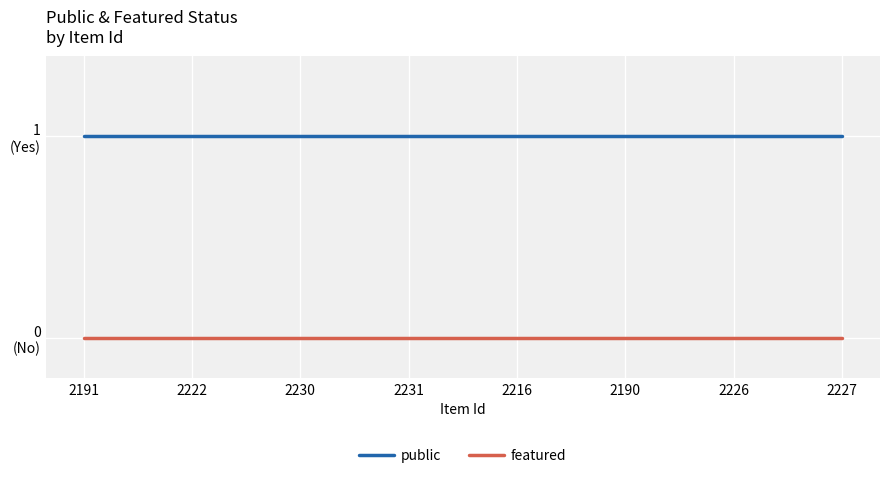

What is the total value across all series at 2222?

1